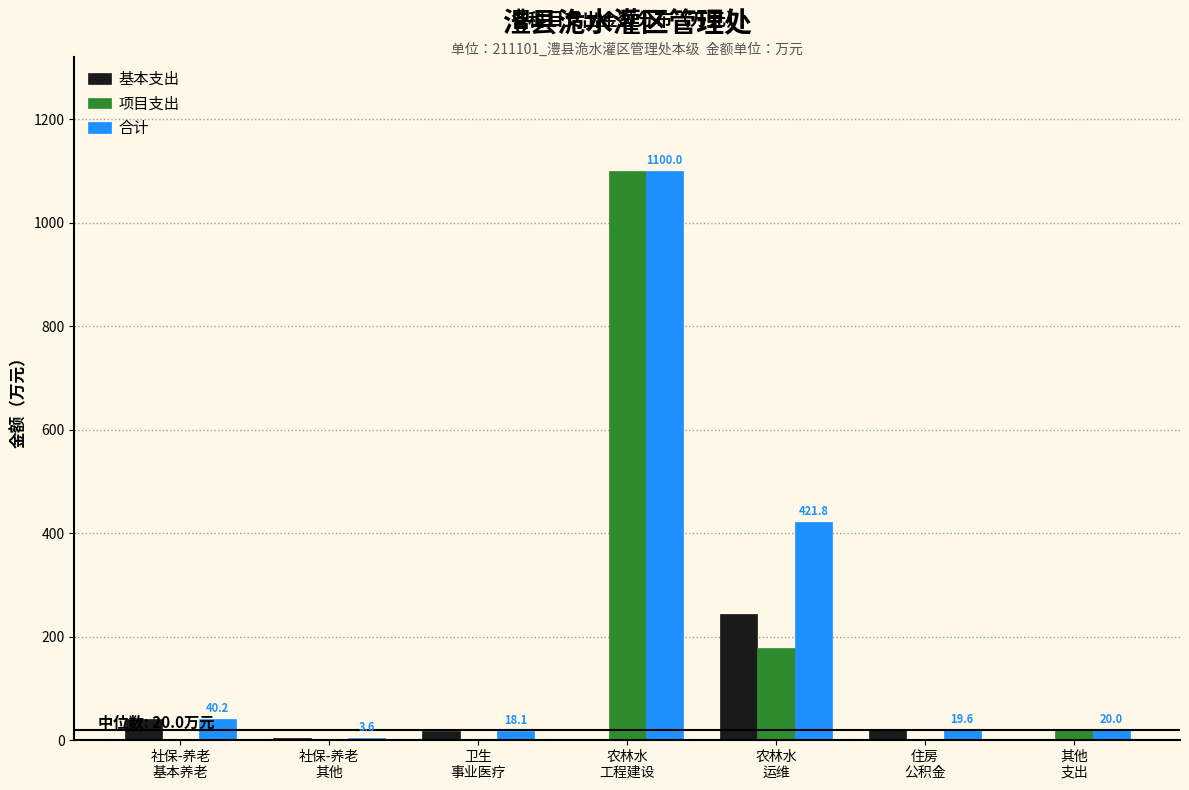

What is the greatest value displayed?

1100.0